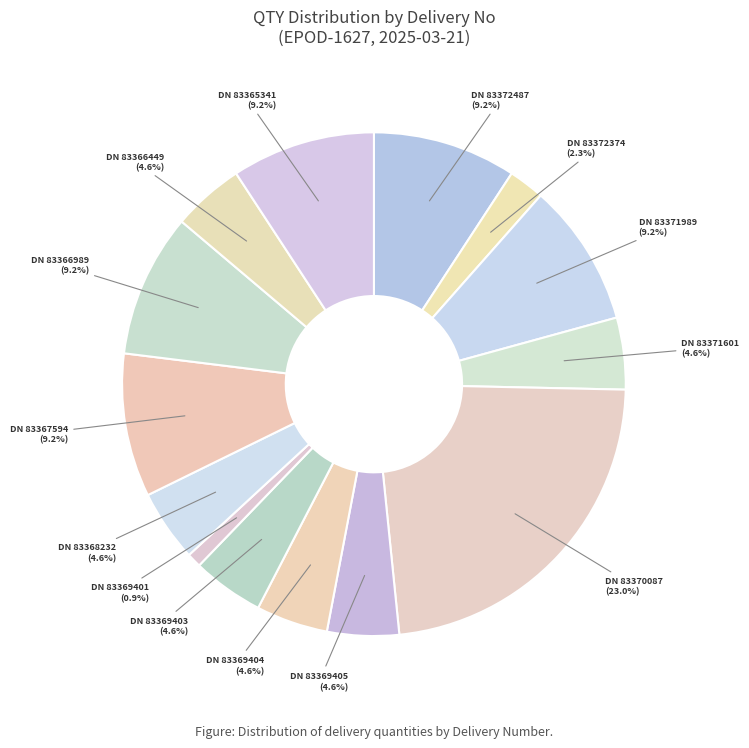

How many slices are in this pie chart?

14